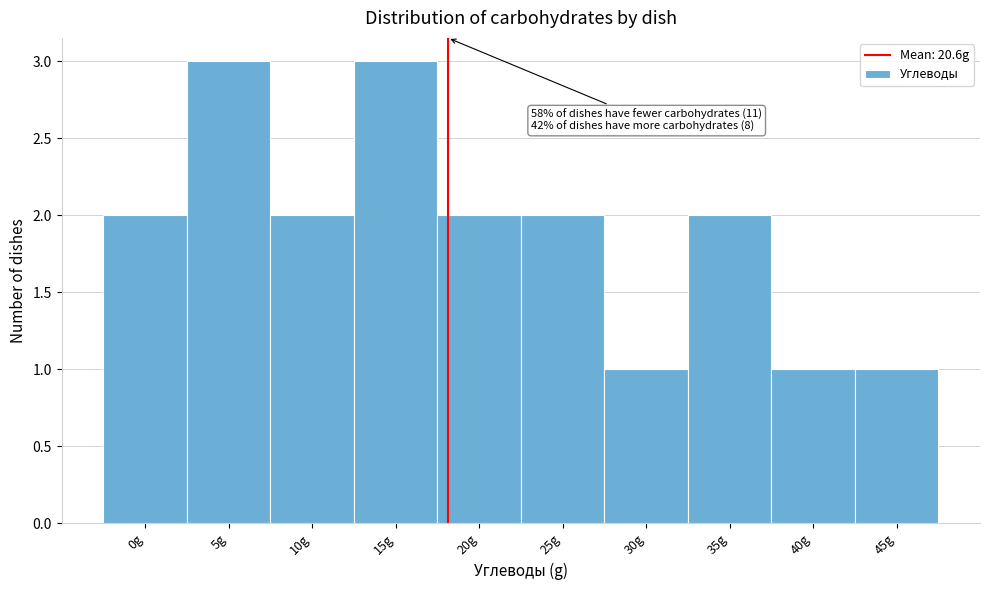

Reading left to right, transcribe all the data shown in this chart.

2	3	2	3	2	2	1	2	1	1